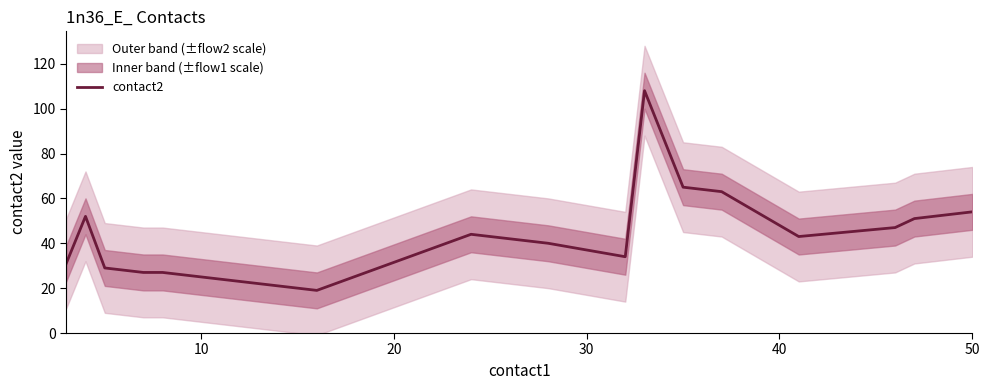

What is the highest value of the contact2 series?

108